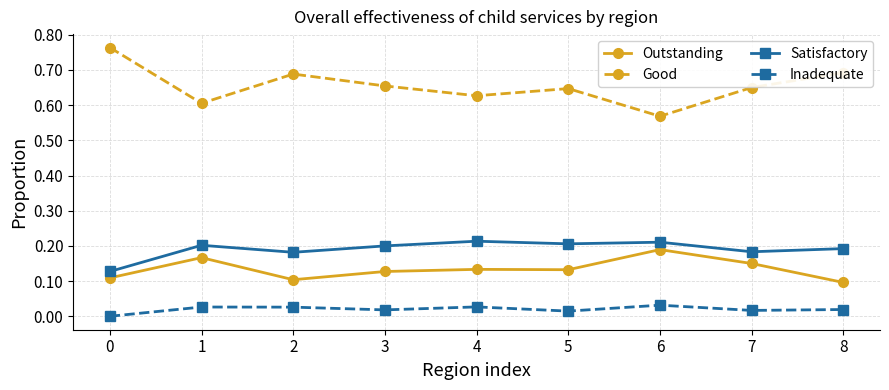

Which series changed the most between 0 and 6?

Good